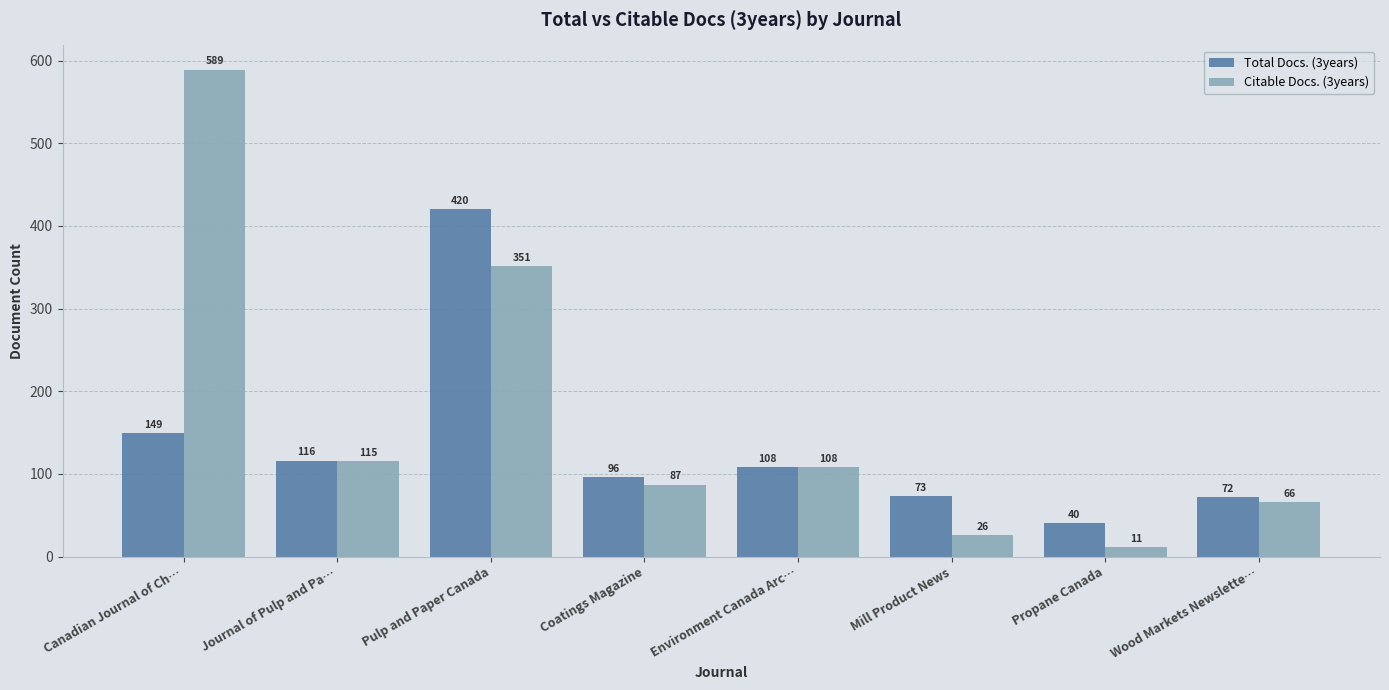

Which series has the widest spread of values?

Citable Docs. (3years)